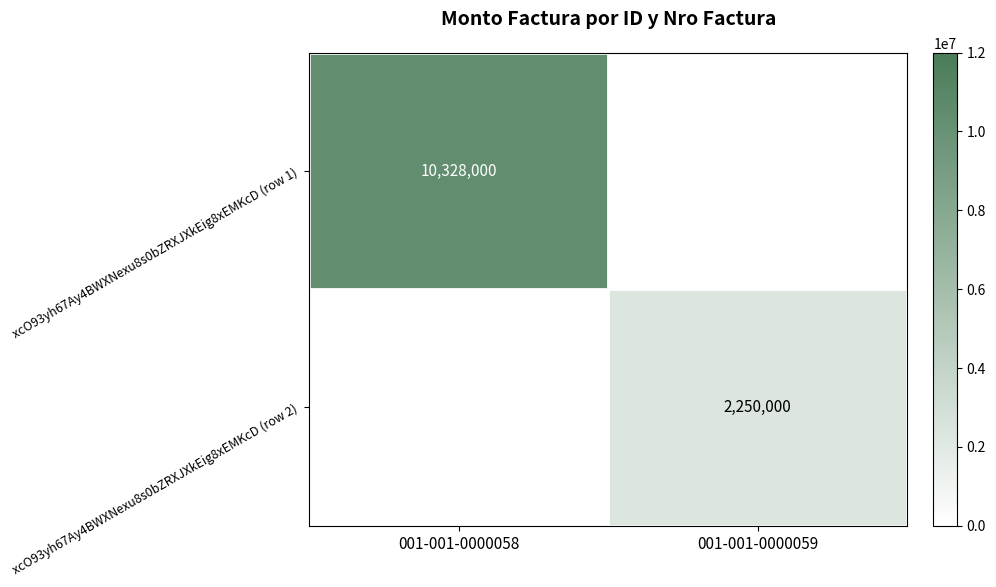

The xcO93yh67Ay4BWXNexu8s0bZRXJXkEig8xEMKcD (row 2) series shows 905806 at 001-001-0000059. True or false?

False